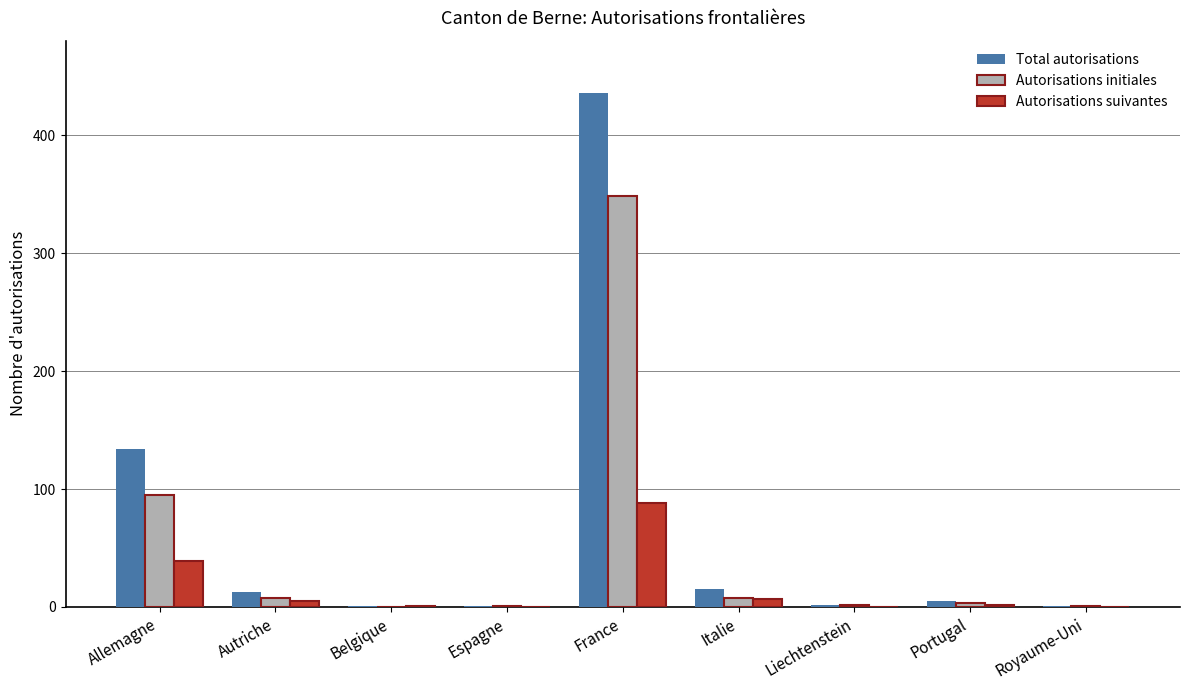

Is it true that Autorisations initiales equals 2 at Liechtenstein?

True